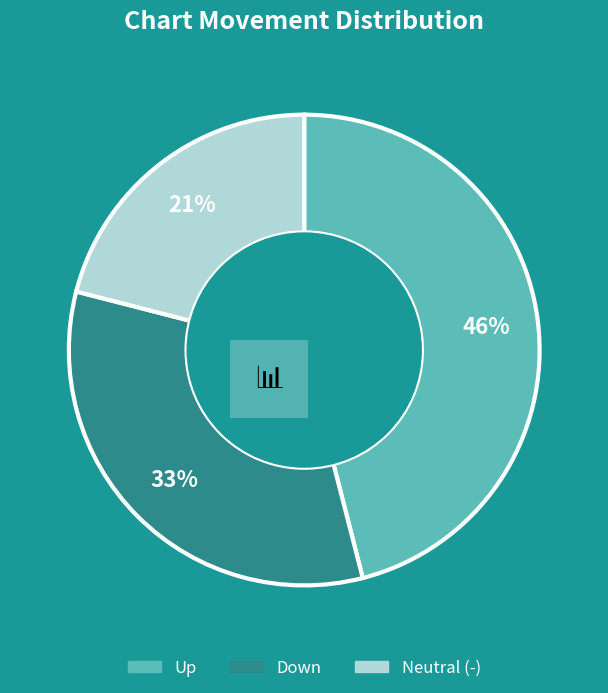

Is there any slice that represents more than half of the pie?

No